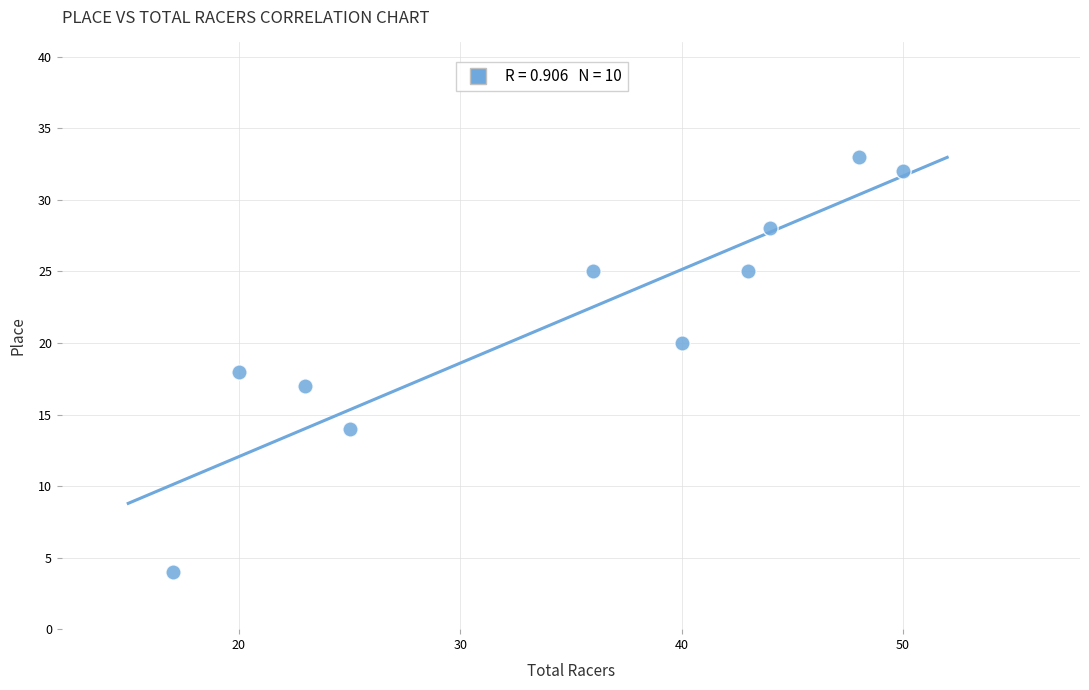

What is the range of X values (max minus min)?

33